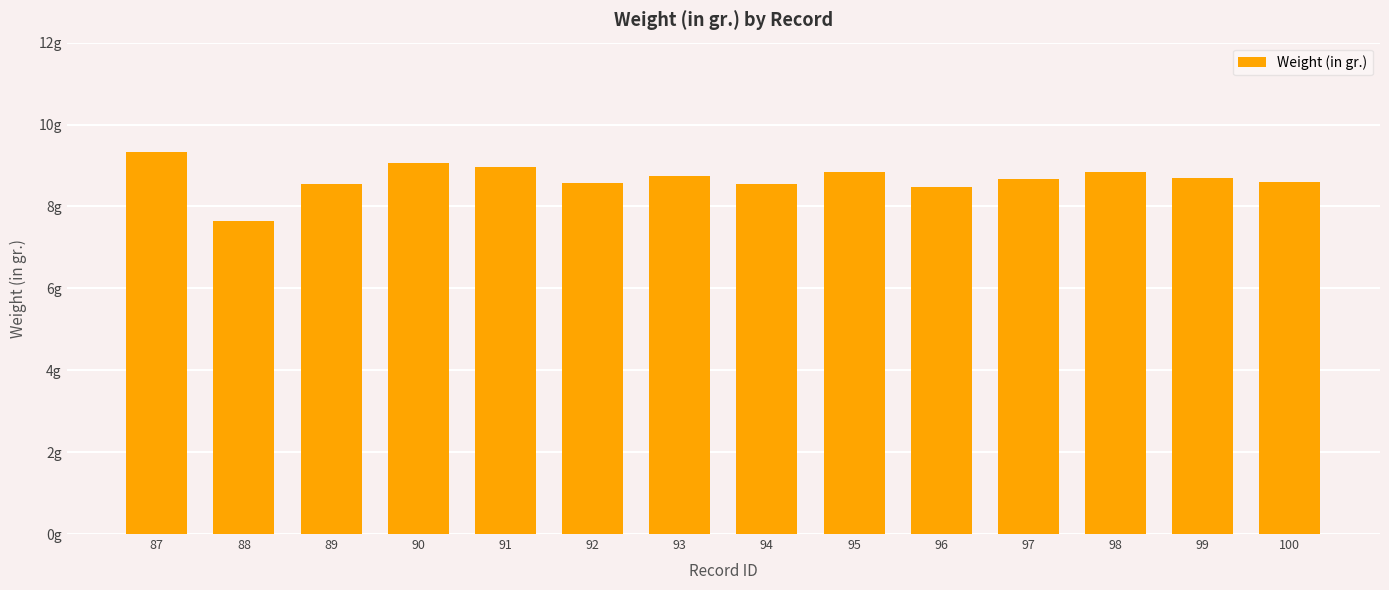

Read the value at 94.

8.5